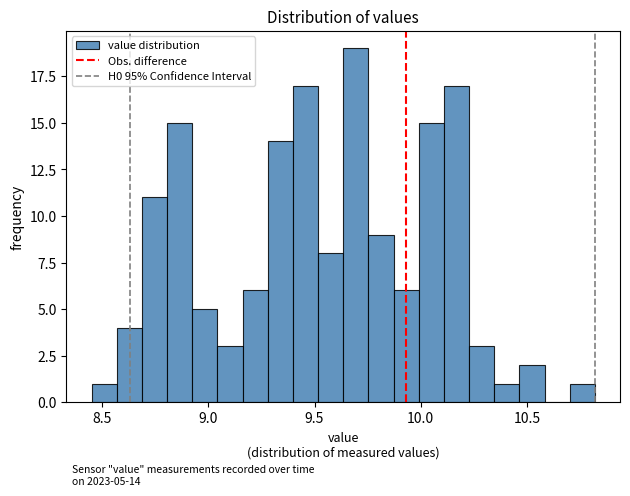

Read against the x-axis, roughly where is the centre of the tallest bar?

9.70